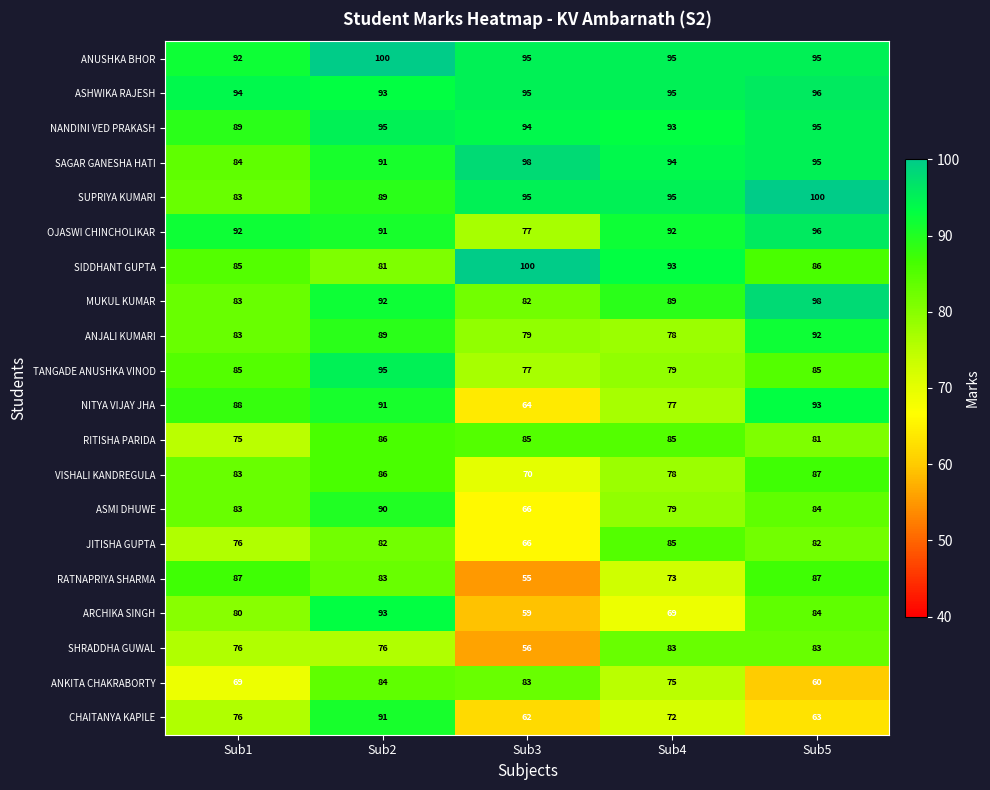

What is the spread (max minus min) of values at Sub3?

45